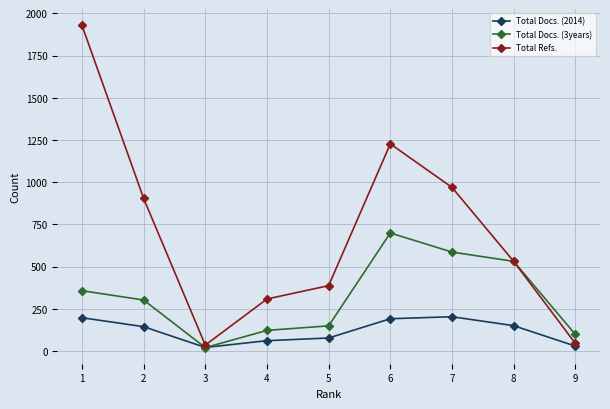

Which series has the largest range (max minus min)?

Total Refs.